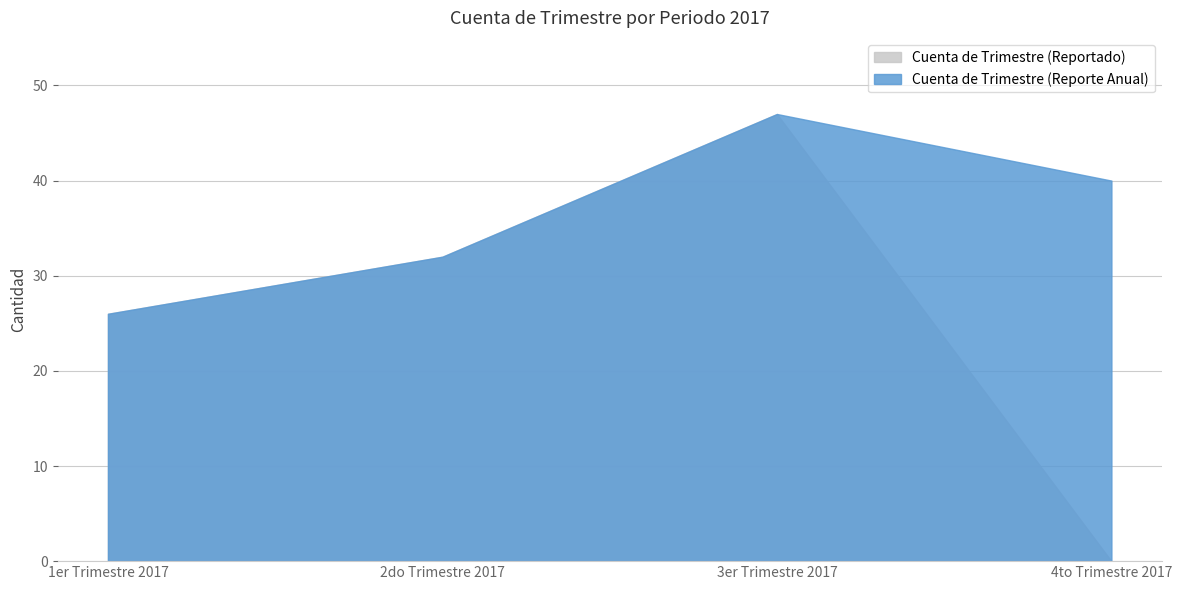

What is the label of the 2nd point from the right?

3er Trimestre 2017